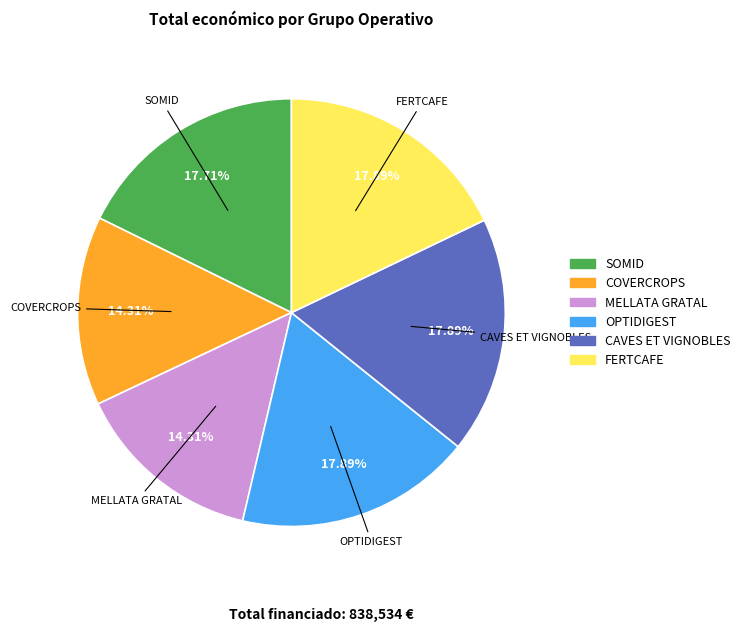

The MELLATA GRATAL slice represents 14% of the pie. True or false?

True